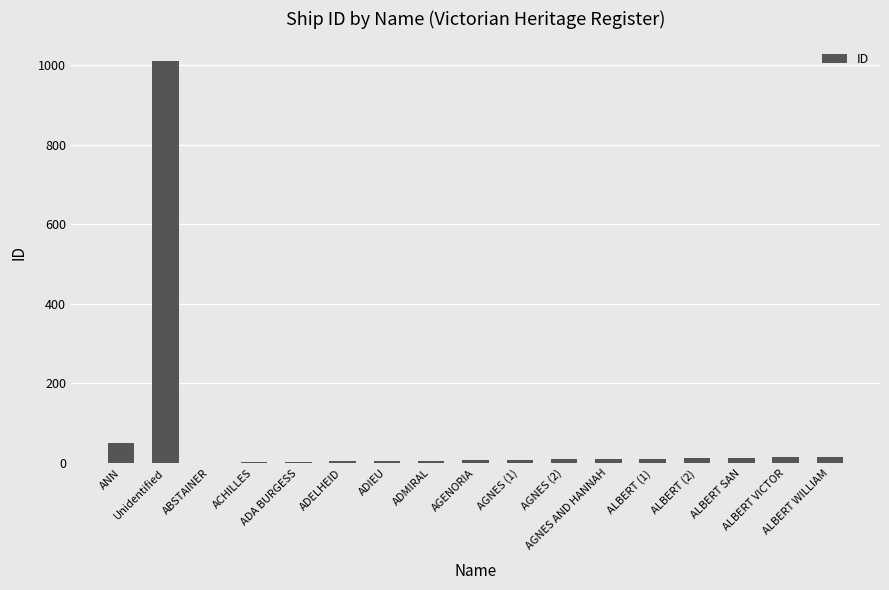

What is the sum of all values?

1180